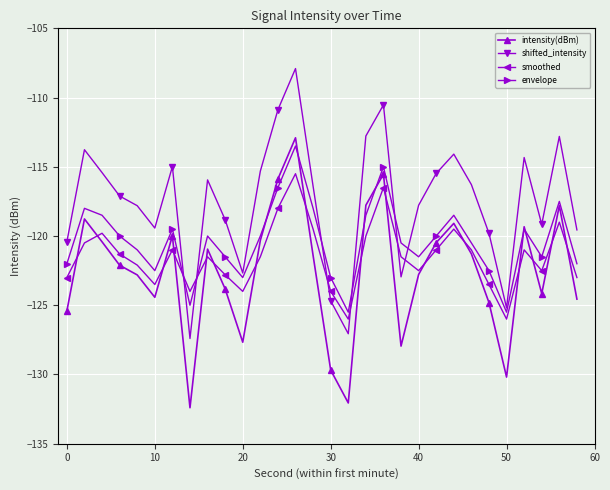

List the series in order of their peak value, lowest first.

smoothed, envelope, intensity(dBm), shifted_intensity